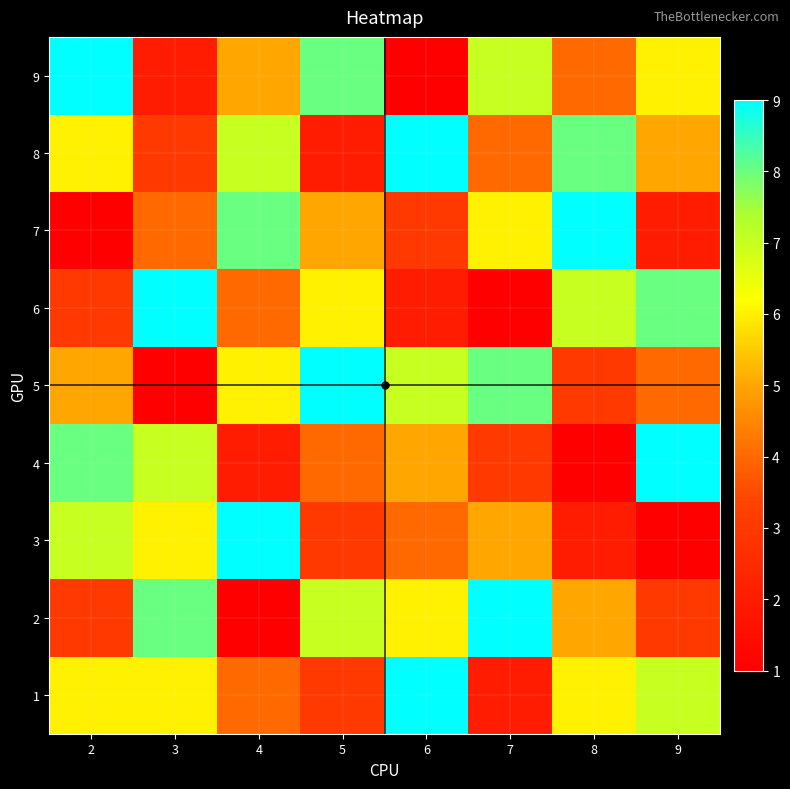

Which category has the highest value across all series?

6